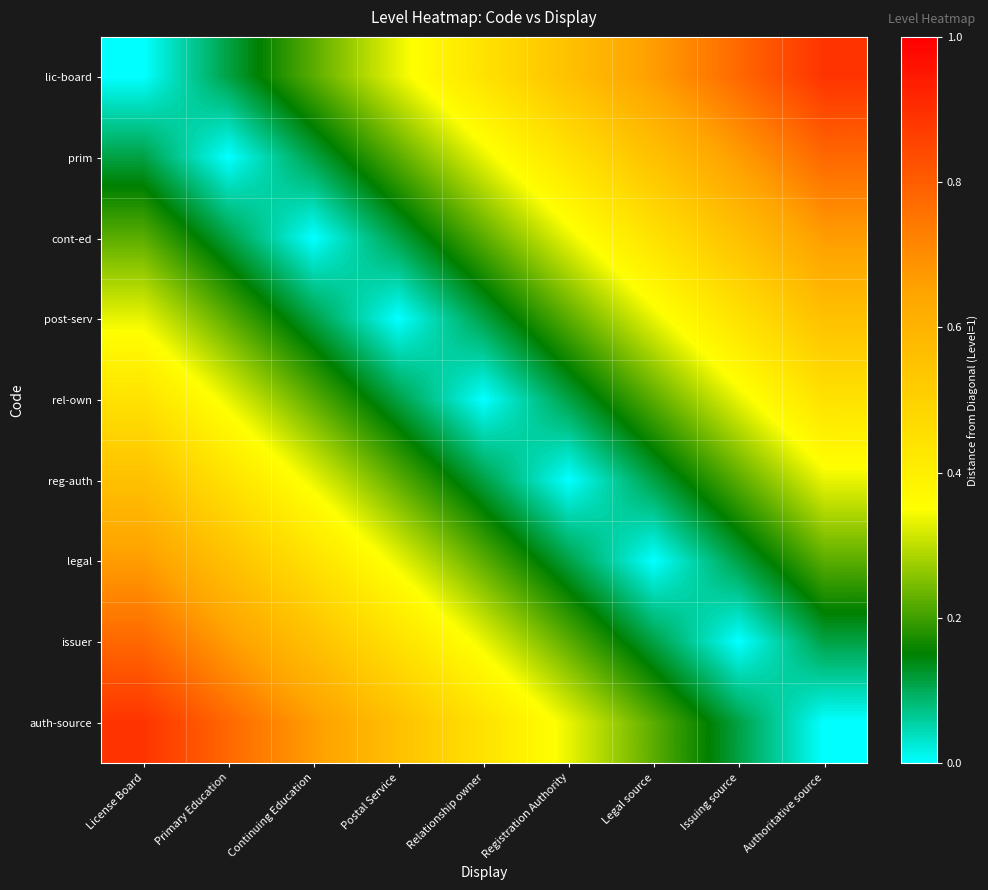

What is the spread (max minus min) of values at Legal source?

0.7